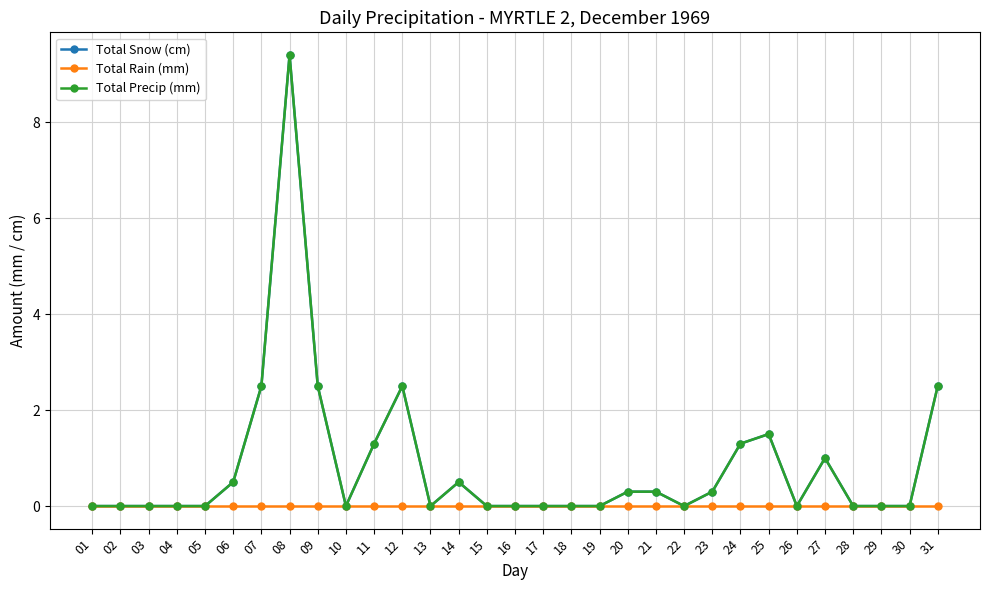

True or false: Total Rain (mm) and Total Precip (mm) cross at least once.

False